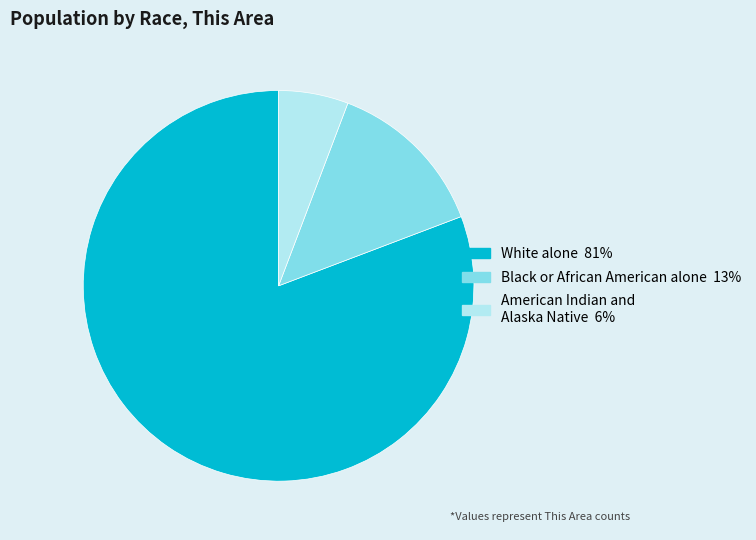

How many slices are in this pie chart?

3